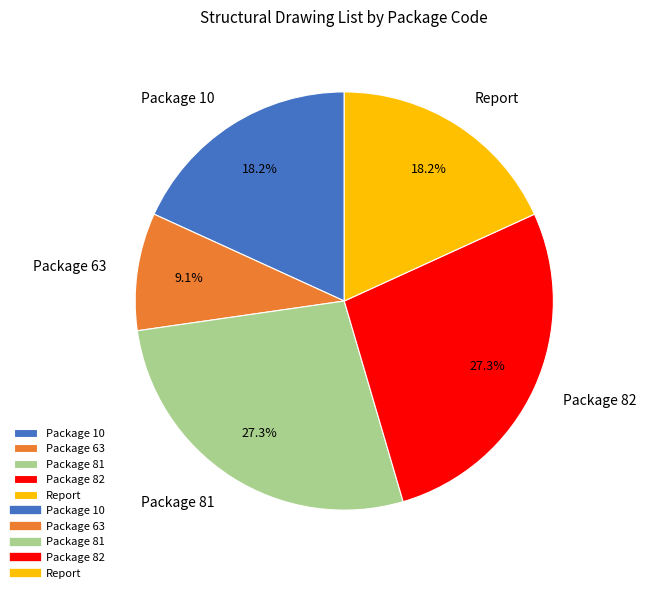

Which category has the smallest portion of the pie?

Package 63